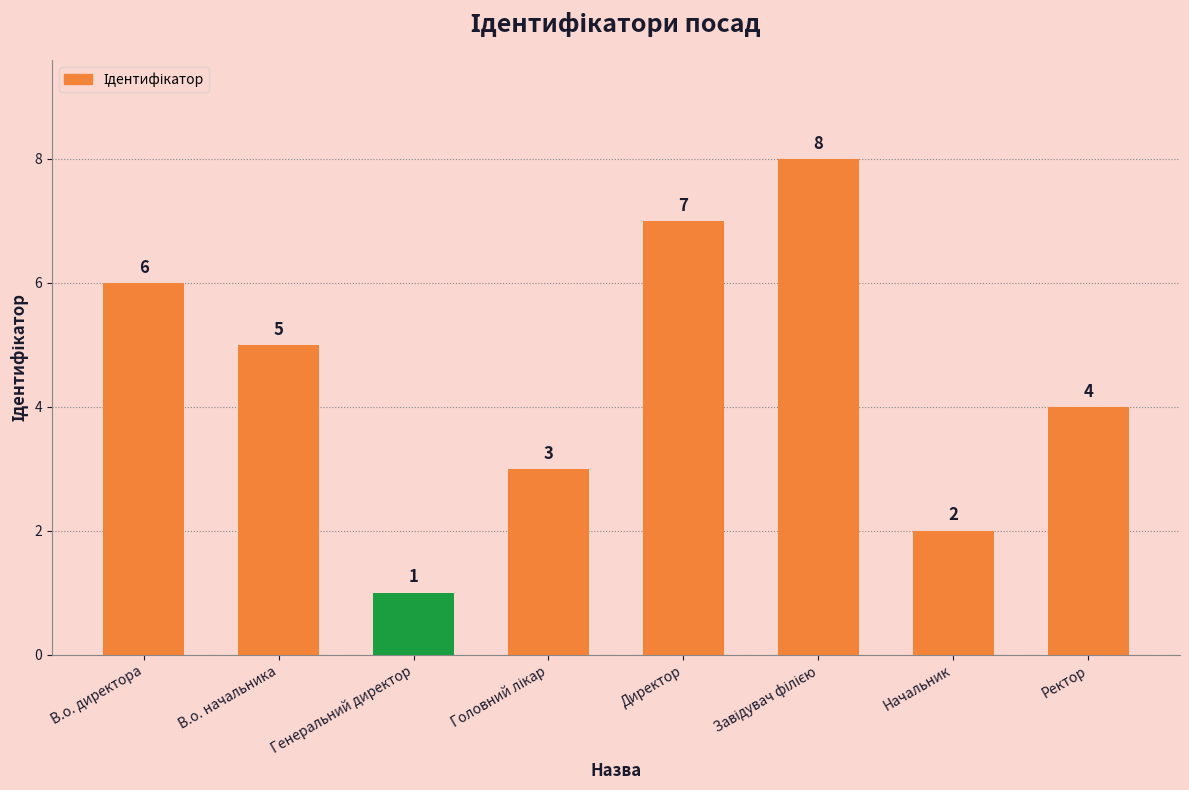

What position from the right is В.о. директора?

8